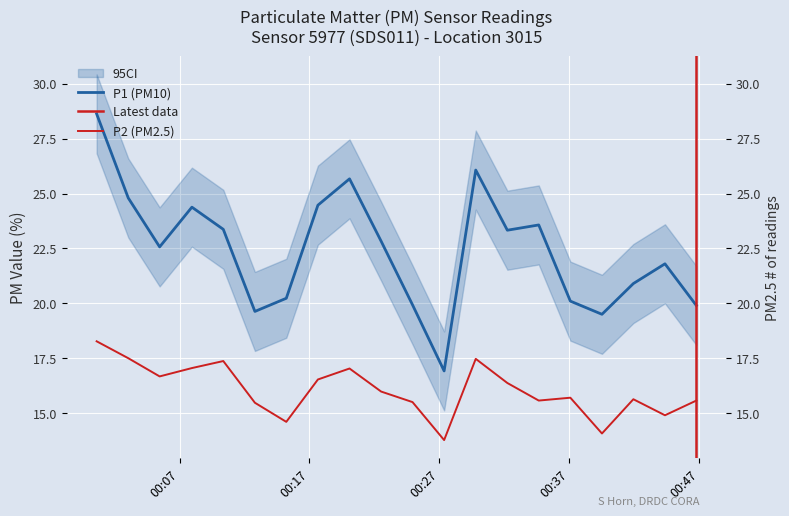

What is the label of the 5th point from the left?

2022-11-20T00:10:22